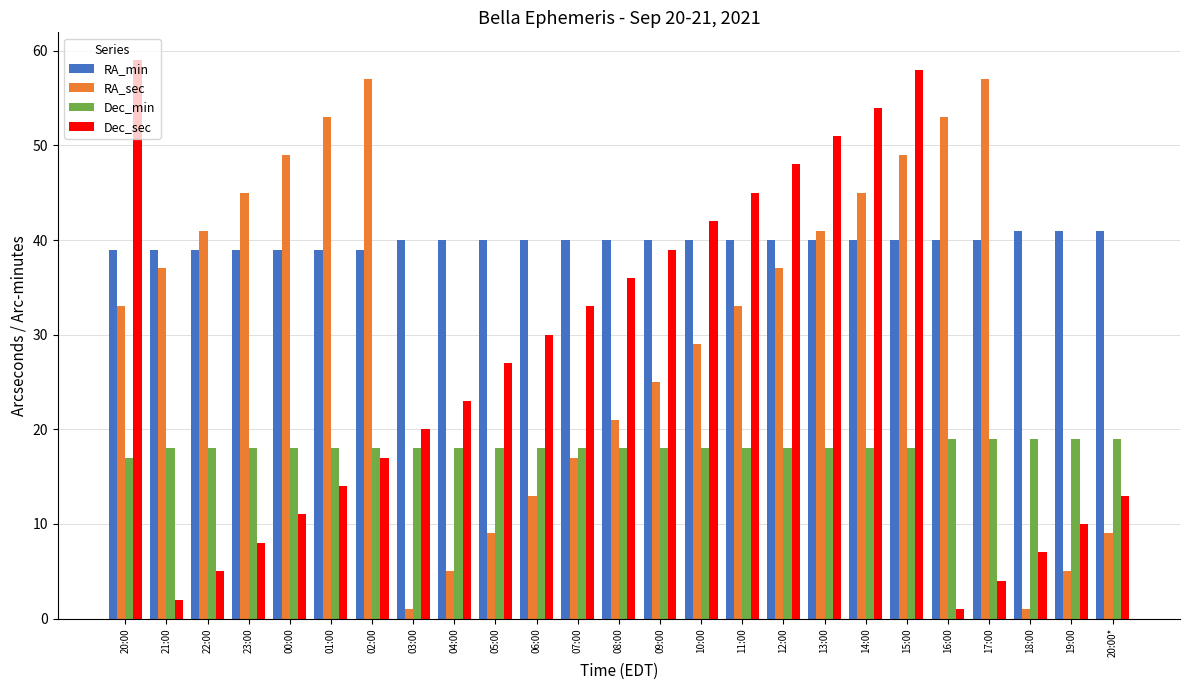

What is the sum of all Dec_sec values?

657